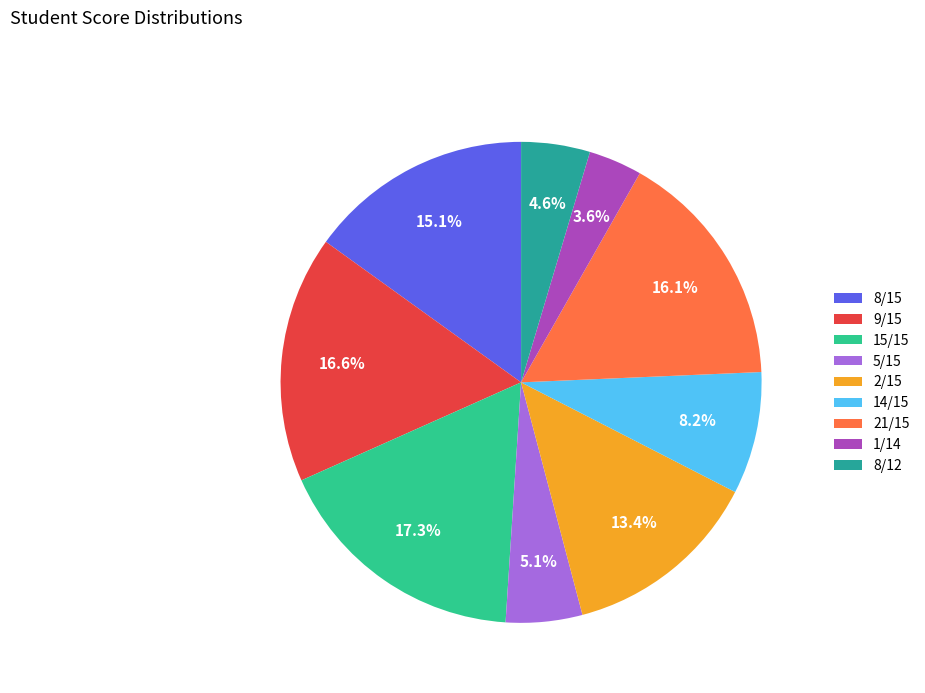

What is the largest slice in the pie chart?

15/15